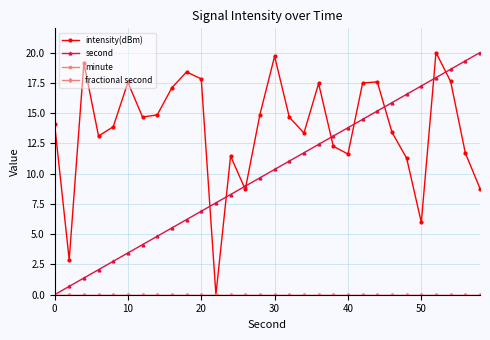

Is this an area chart (filled region under the line)?

No